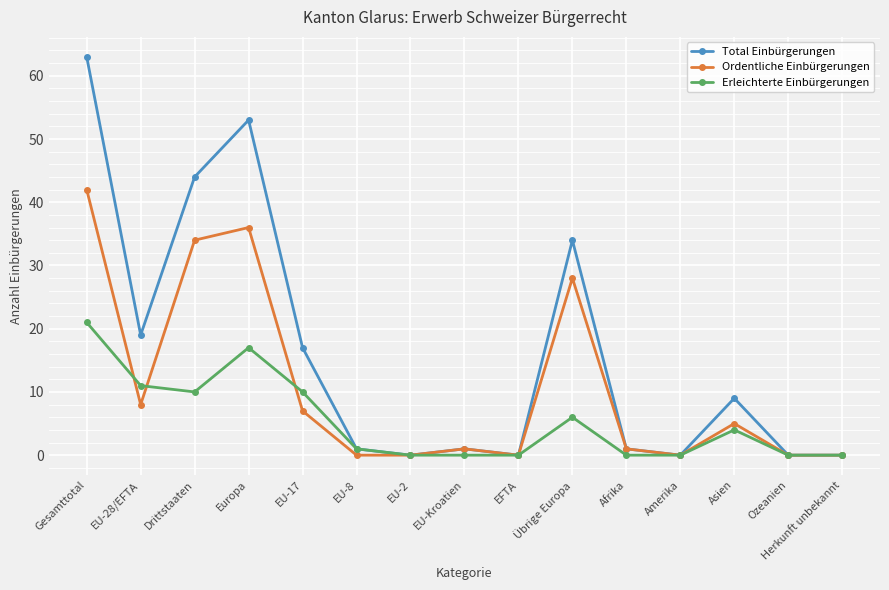

What is the highest value of the Erleichterte Einbürgerungen series?

21